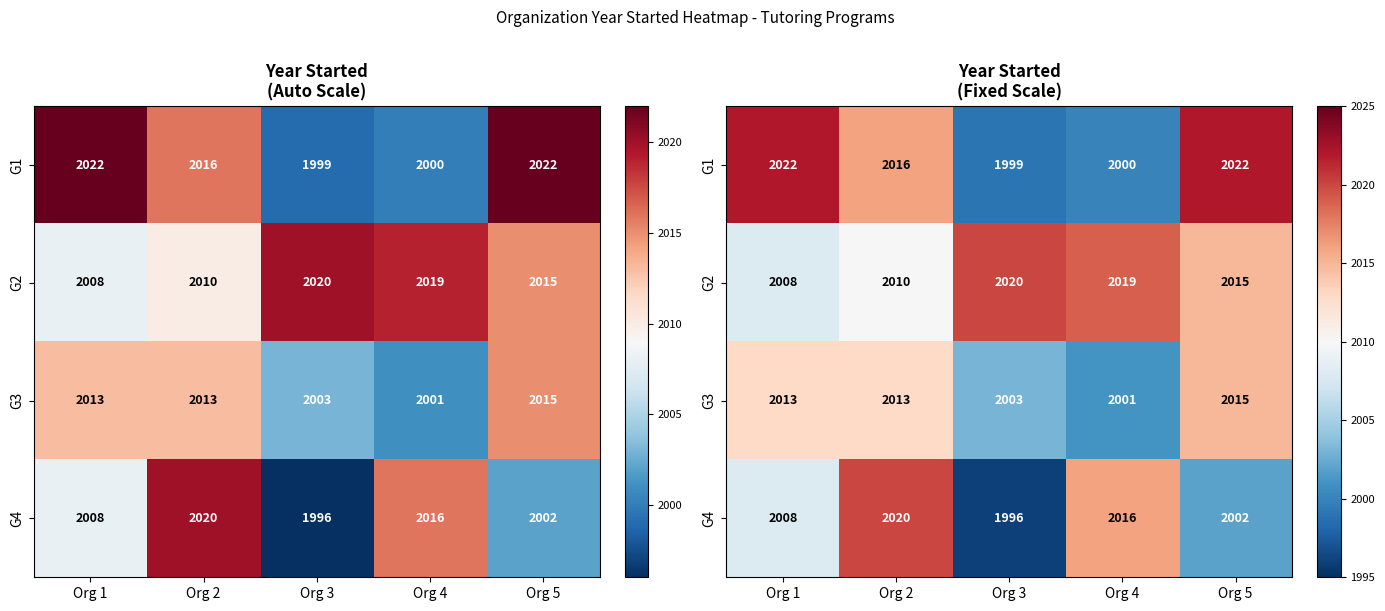

Which label corresponds to the largest value in the chart?

Org 1